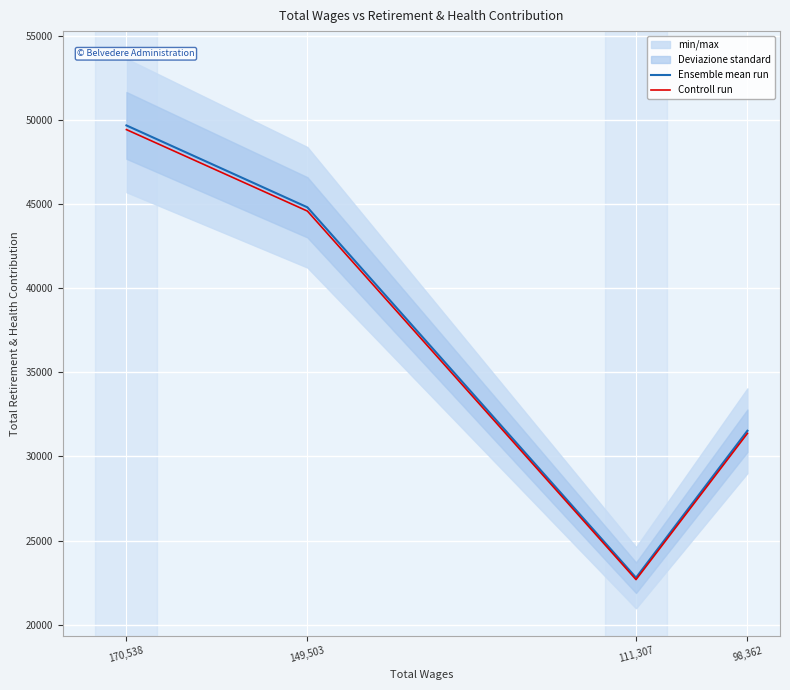

What is the difference between the highest and lowest values at 111,307?

113.9